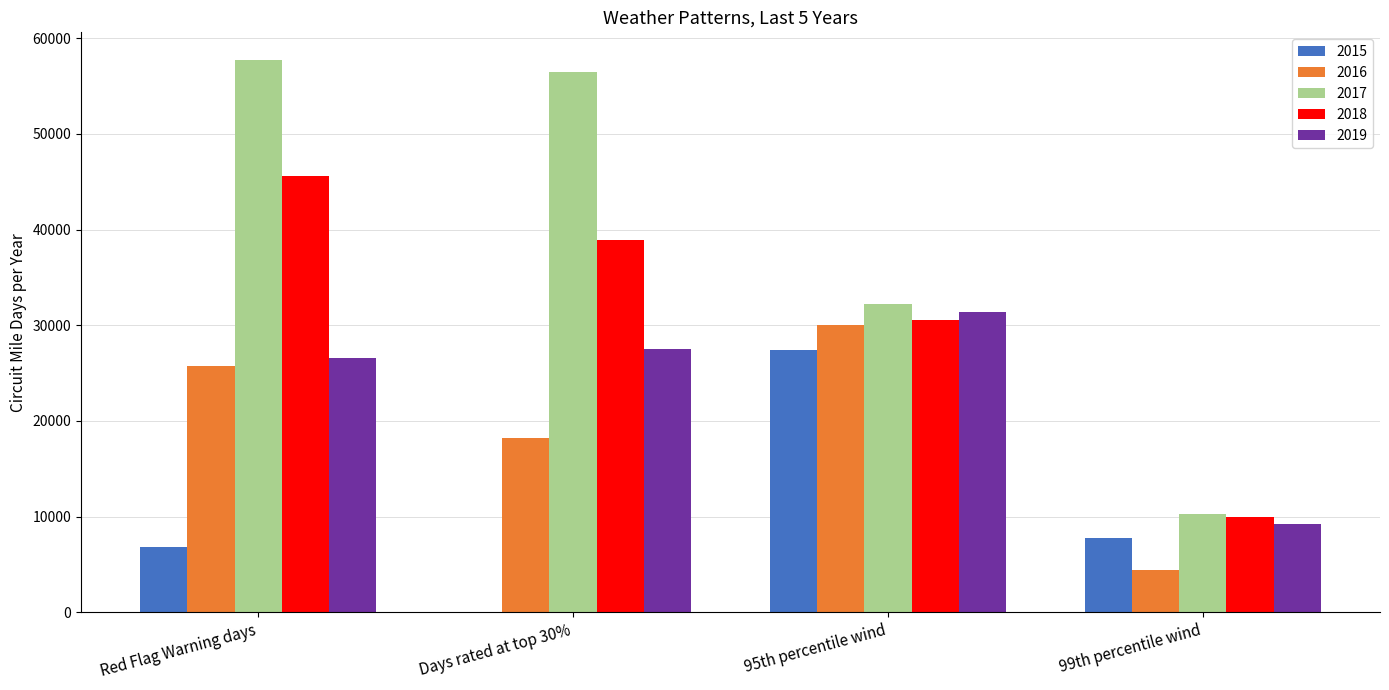

Count the number of data series in this chart.

5